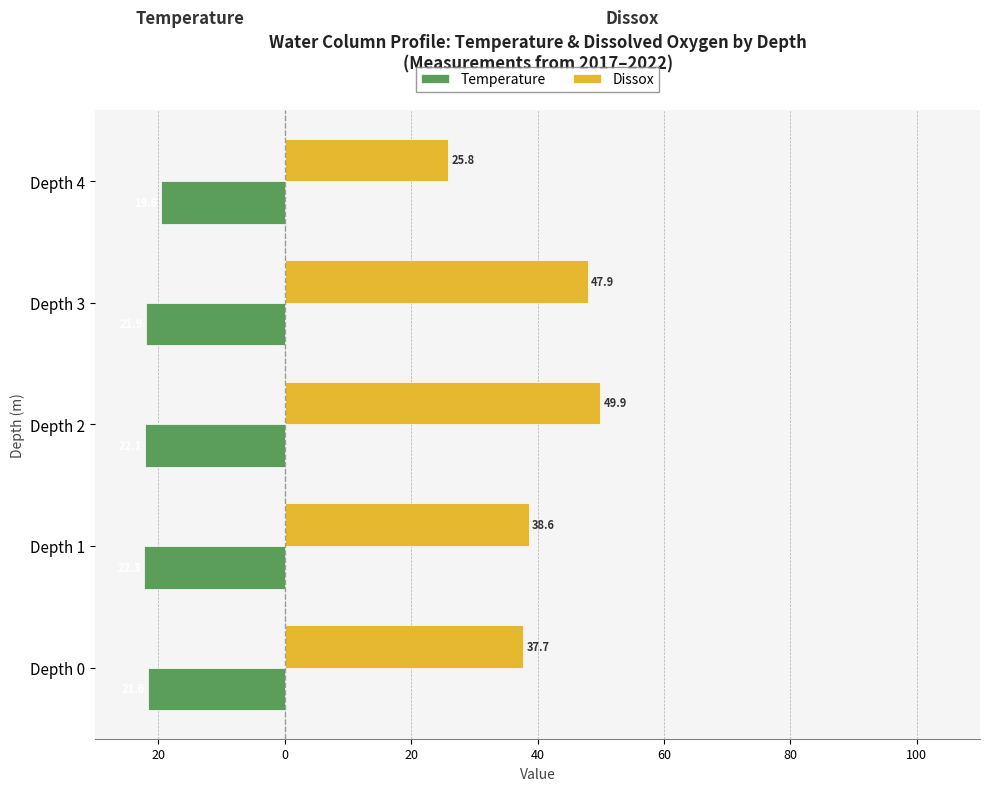

Which series has the largest total across all categories?

Dissox